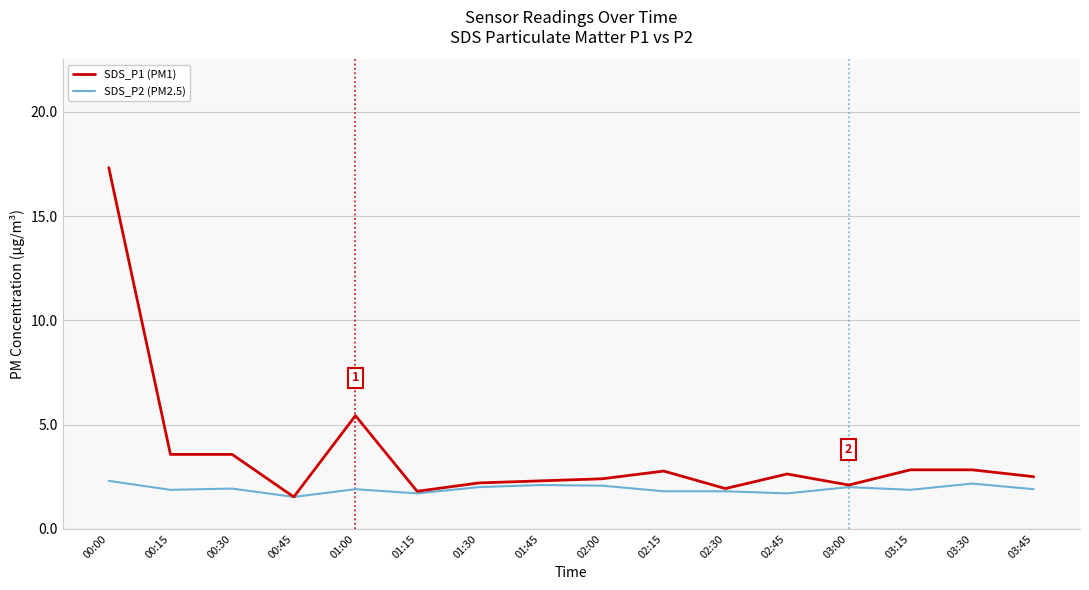

What is the sum of all SDS_P1 (PM1) values?

57.7